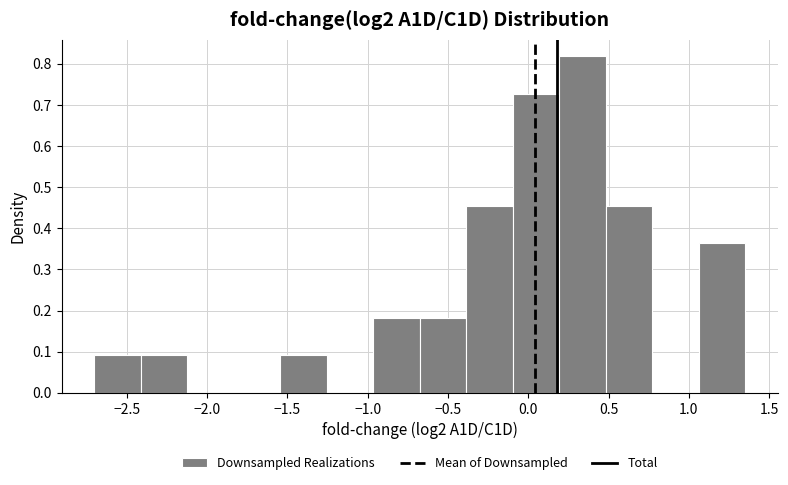

Which range on the x-axis has the tallest bar?

0.20 to 0.50